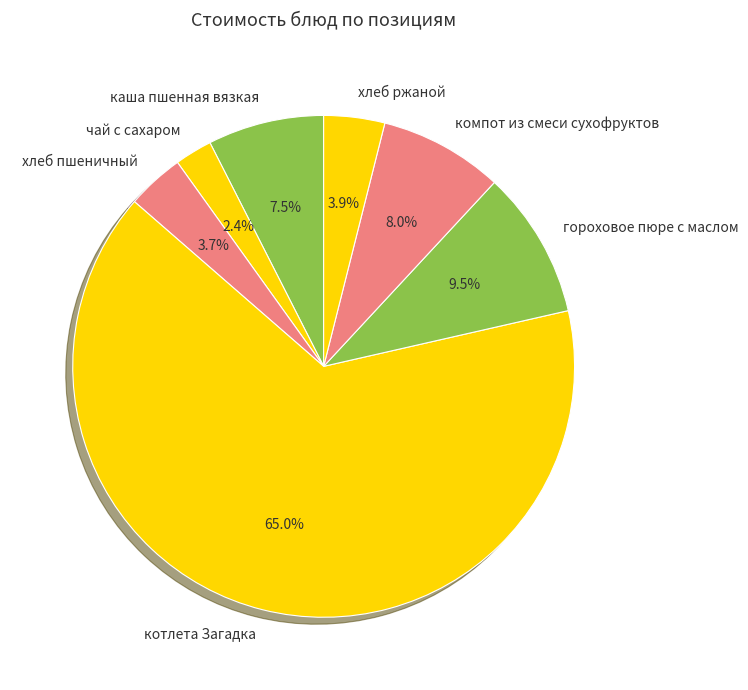

To the nearest percent, what percentage of the pie is котлета Загадка?

65%